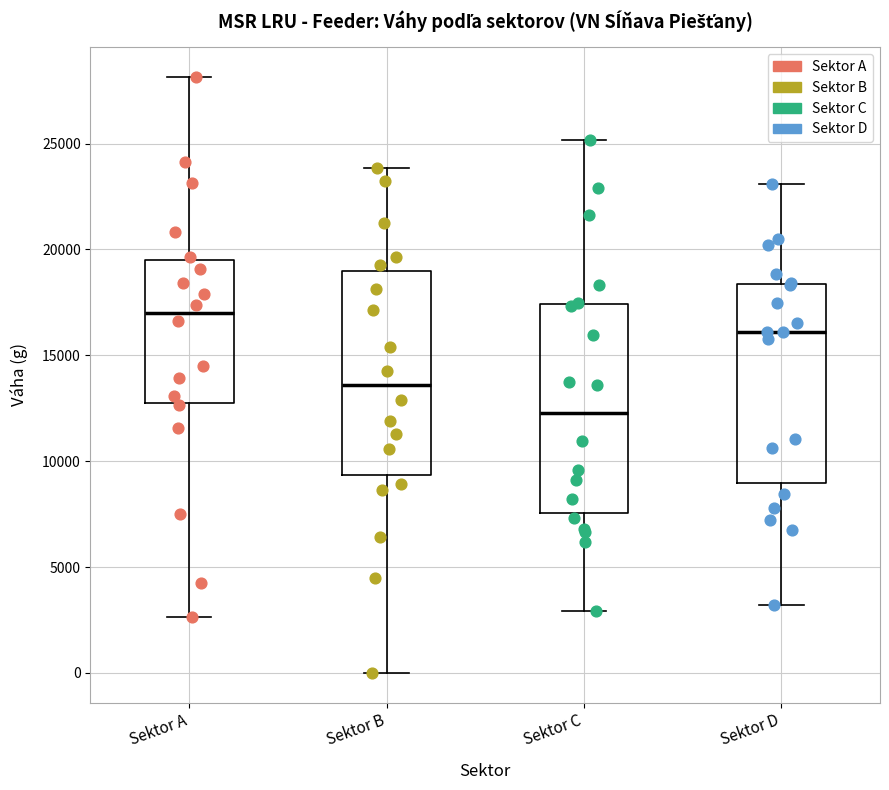

Reading left to right, read every box against the y-axis: the position of its median line, the range the box covers, and the ends of its whiskers. The values are not printed on the chart, so give them approximately, as read against the axis.

Sektor A: median 17000, box 13000 to 19500, whiskers 2500 to 28000
Sektor B: median 13500, box 9500 to 19000, whiskers 0 to 24000
Sektor C: median 12500, box 7500 to 17500, whiskers 3000 to 25000
Sektor D: median 16000, box 9000 to 18500, whiskers 3000 to 23000